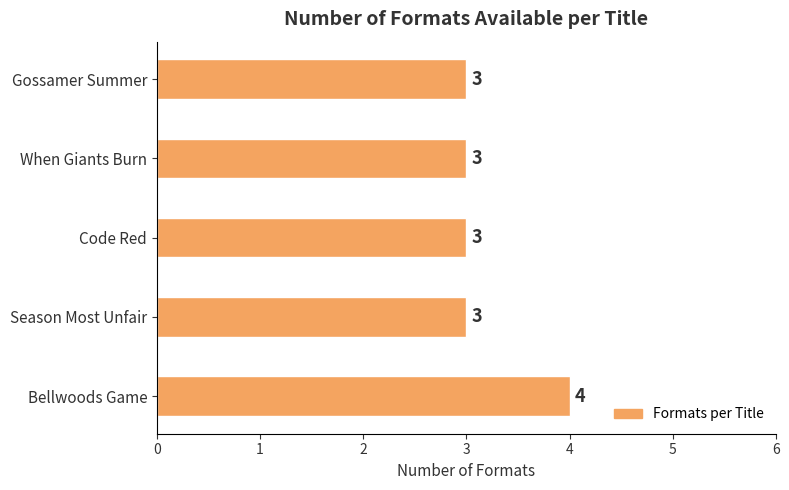

True or false: the data shows 3 at Gossamer Summer.

True